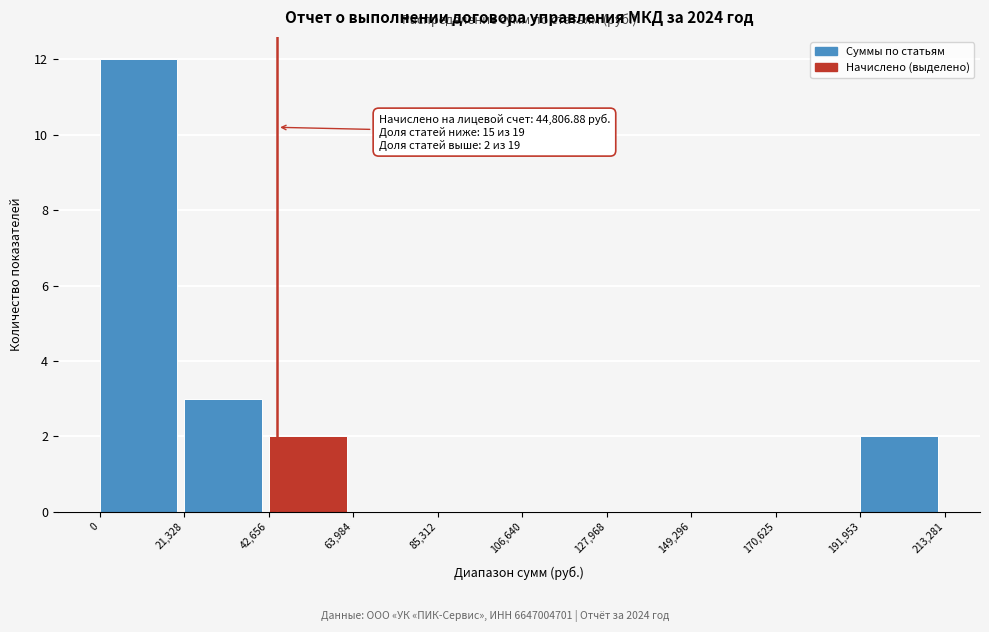

Over which range of the x-axis is the bar tallest?

0 to 21,328